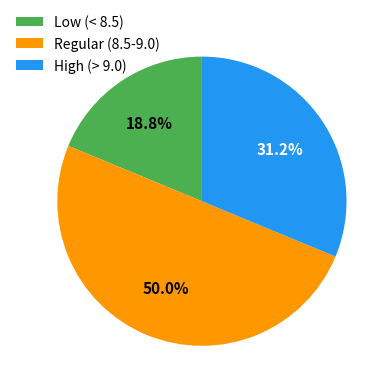

Count the number of slices in the pie.

3